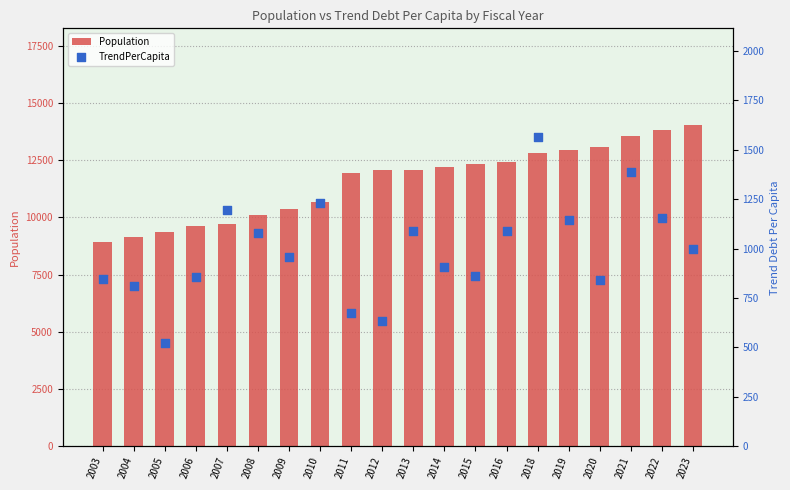

Which series has the largest total across all categories?

Population